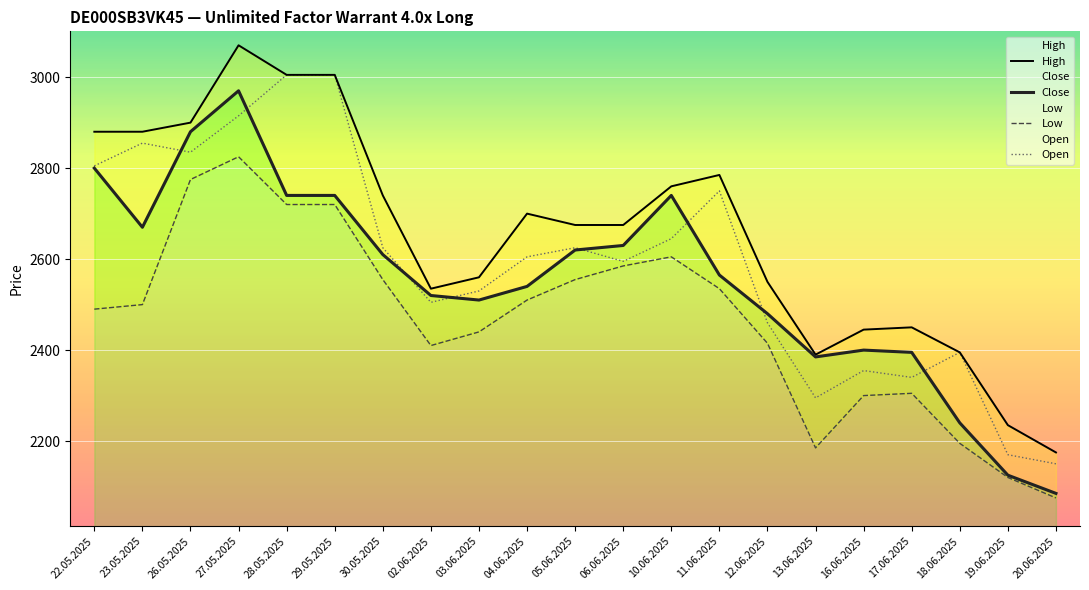

True or false: Close has more than 0 points higher than both neighbors.

True